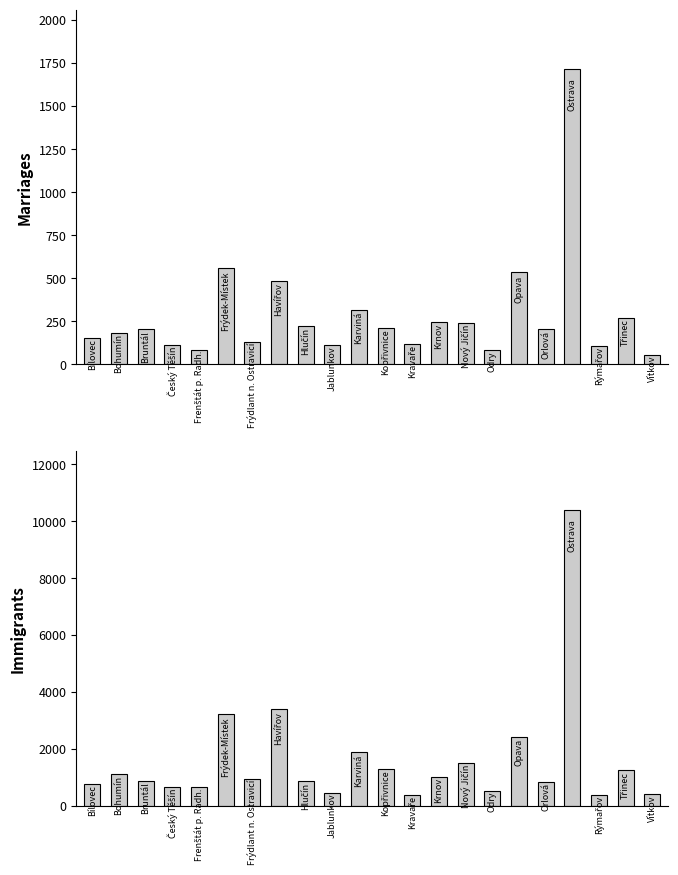

Reading left to right, extract all data points from this chart.

Marriages: 0=151	1=185	2=203	3=111	4=85	5=557	6=132	7=486	8=221	9=113	10=316	11=211	12=121	13=245	14=241	15=82	16=535	17=206	18=1717	19=108	20=272	21=57
Immigrants: 0=757	1=1107	2=854	3=640	4=648	5=3228	6=940	7=3393	8=860	9=451	10=1876	11=1281	12=365	13=1016	14=1509	15=524	16=2428	17=837	18=10398	19=387	20=1246	21=397